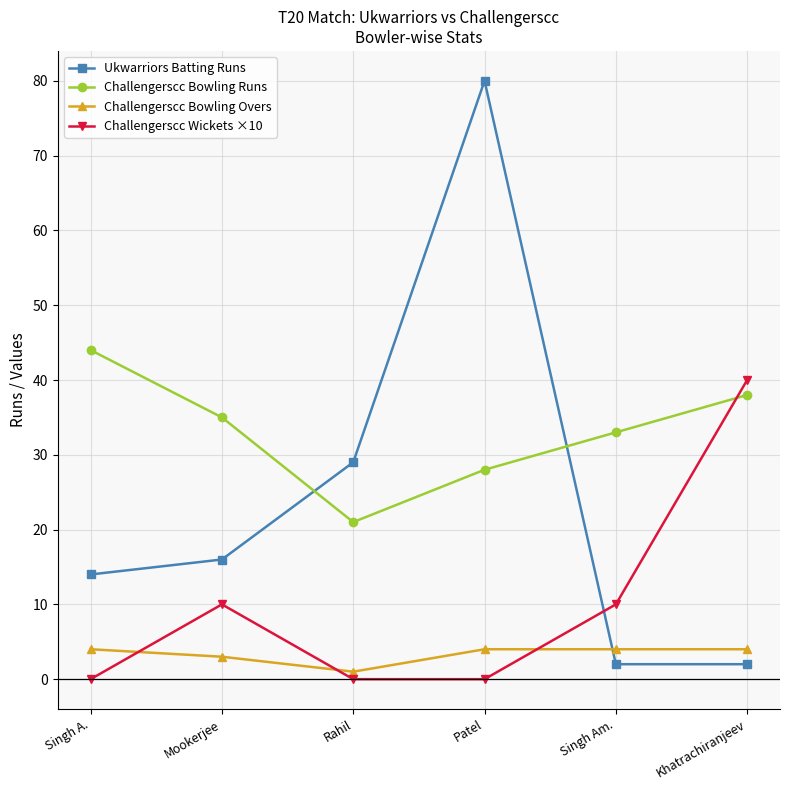

How many categories are shown in the chart?

6